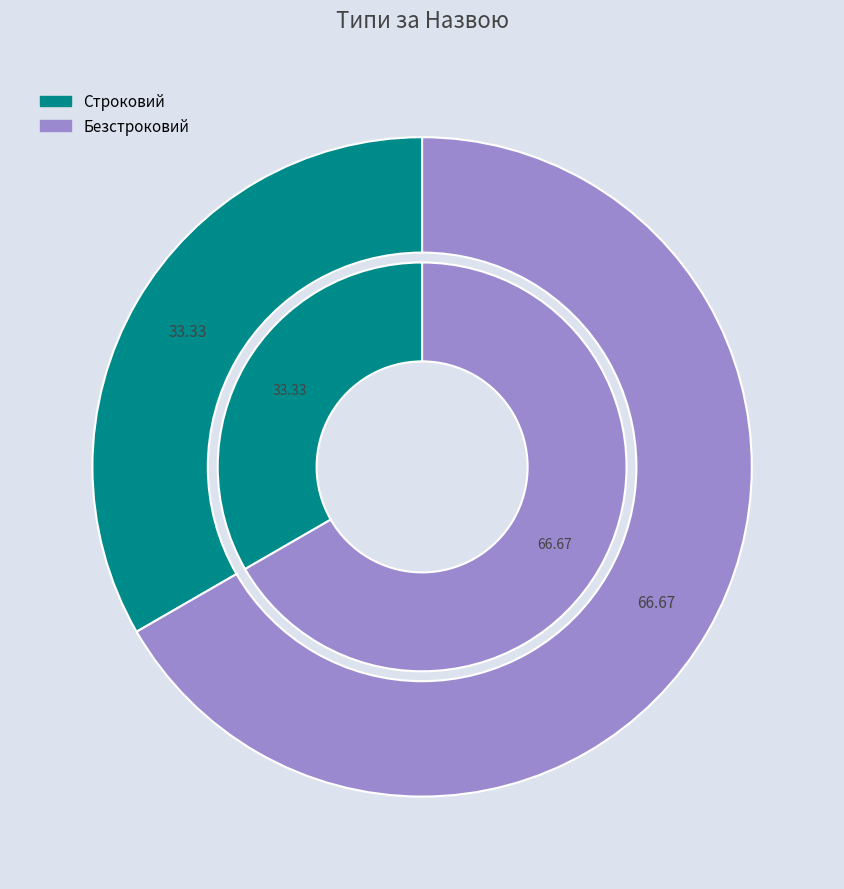

How many slices are in this pie chart?

2